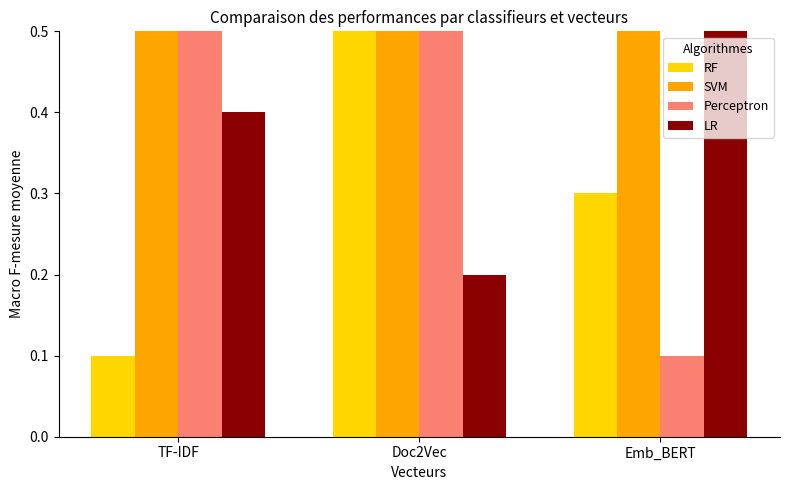

Reading left to right, list all the values displayed in this chart.

RF: TF-IDF=0.1	Doc2Vec=0.6	Emb_BERT=0.3
SVM: TF-IDF=0.5	Doc2Vec=0.8	Emb_BERT=0.7
Perceptron: TF-IDF=0.6	Doc2Vec=0.5	Emb_BERT=0.1
LR: TF-IDF=0.4	Doc2Vec=0.2	Emb_BERT=0.8